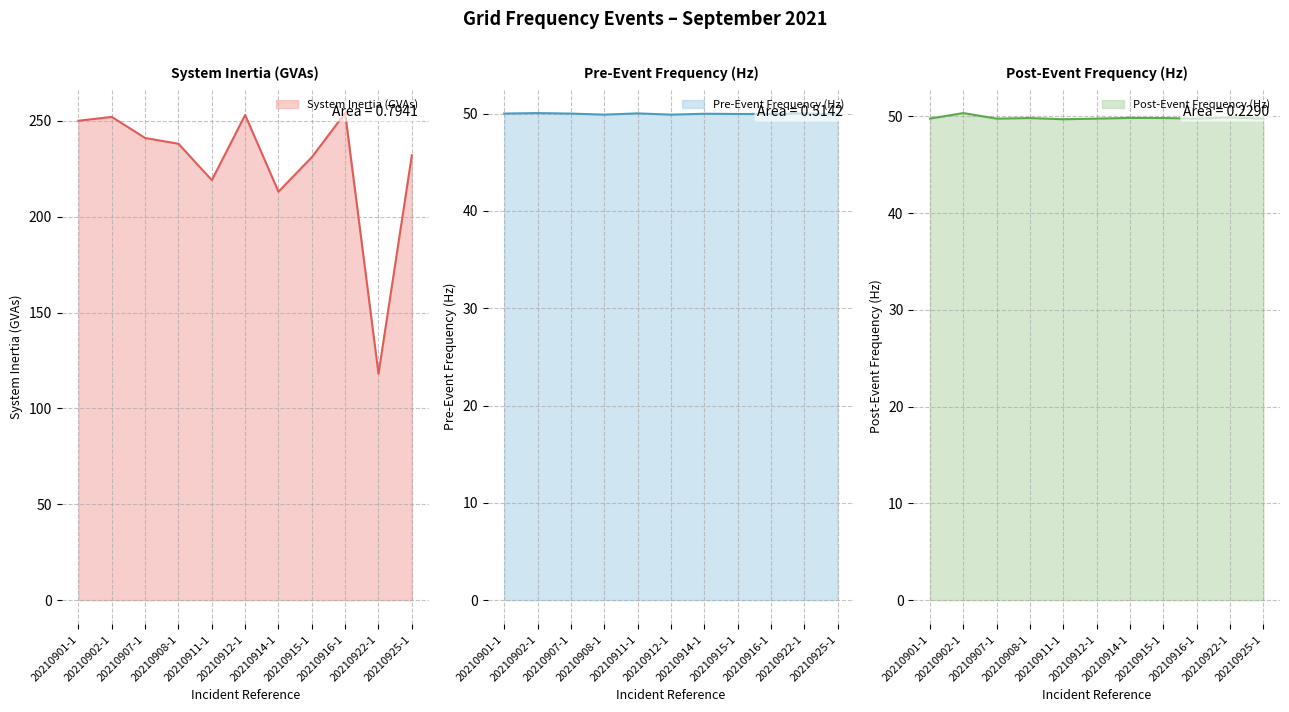

Where is System Inertia (GVAs) nearest to the value 186?

20210914-1